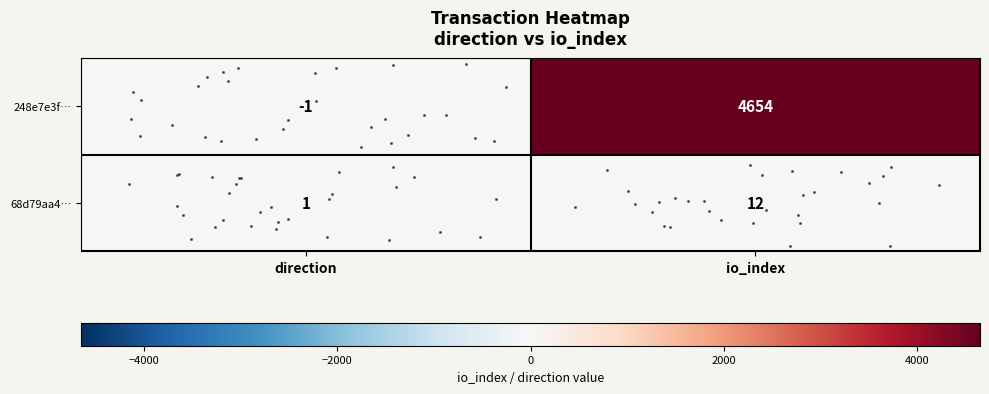

Which series has the widest spread of values?

row_0